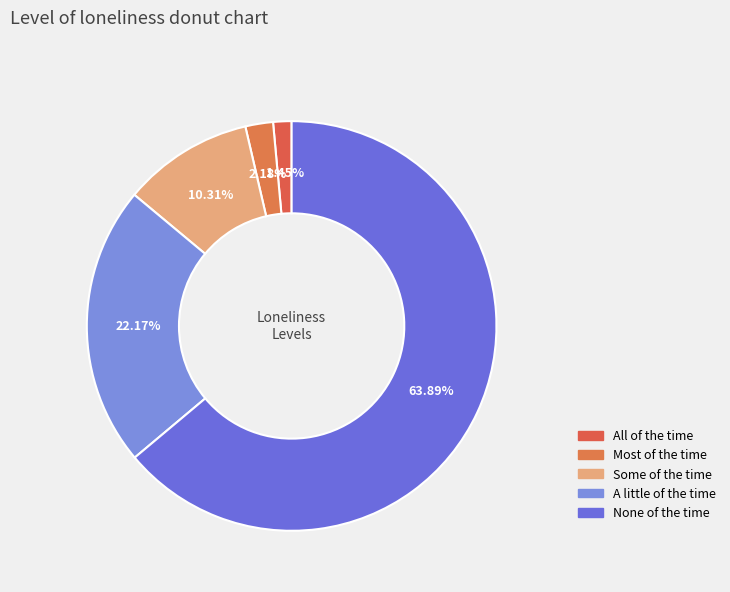

To the nearest percent, what percentage of the pie is A little of the time?

22%